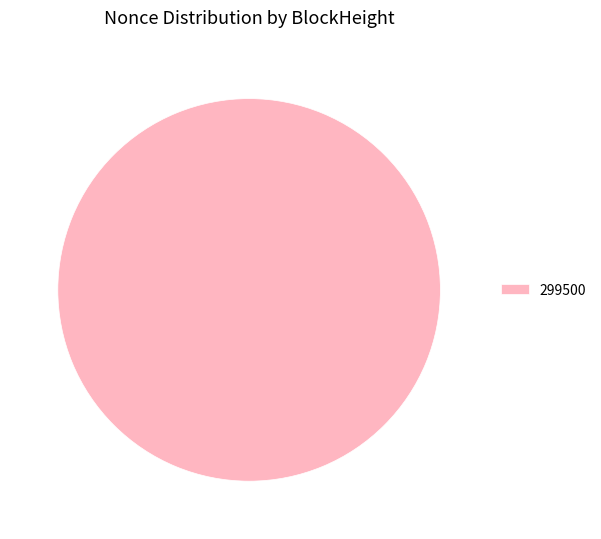

Is it true that 299500 is 89% of the pie?

False